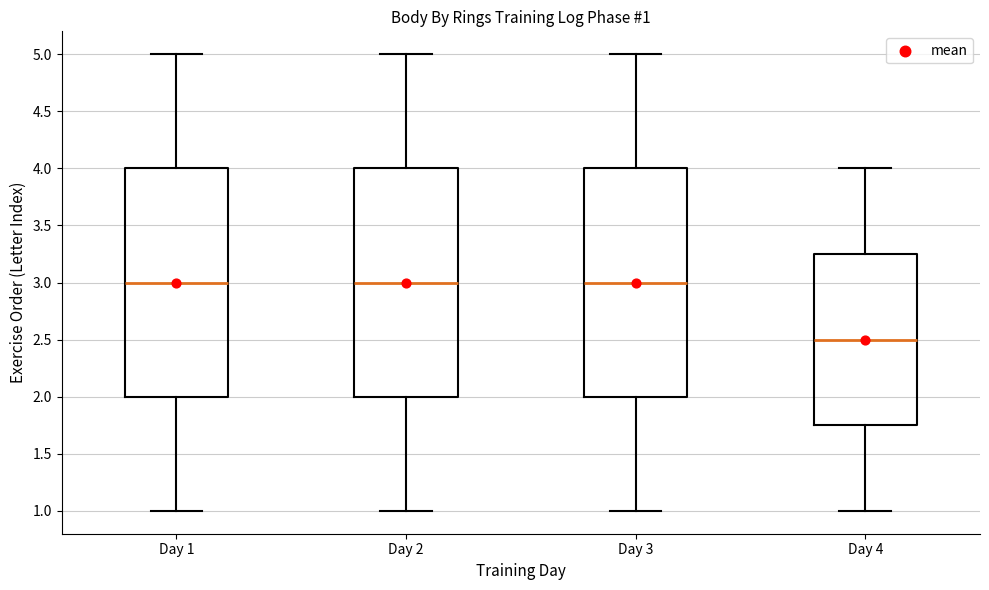

Which box's median line is the lowest?

Day 4